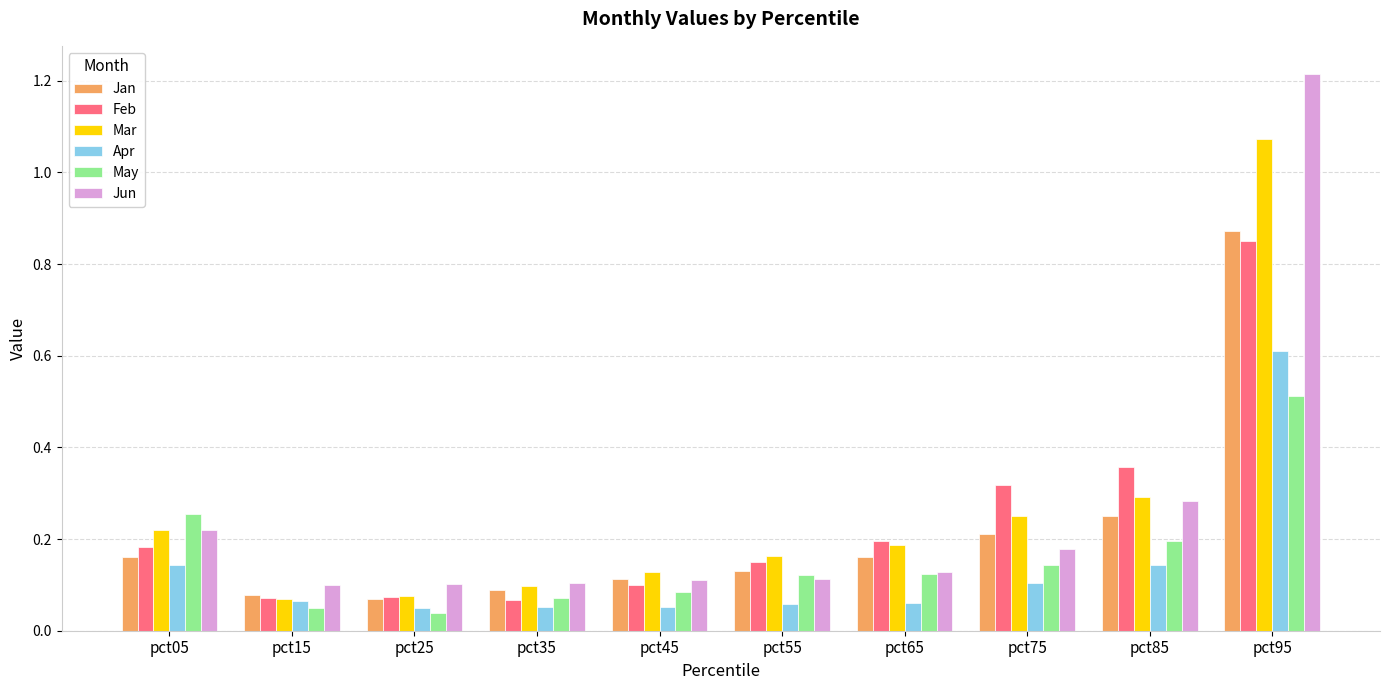

What is the maximum value for Apr?

0.6